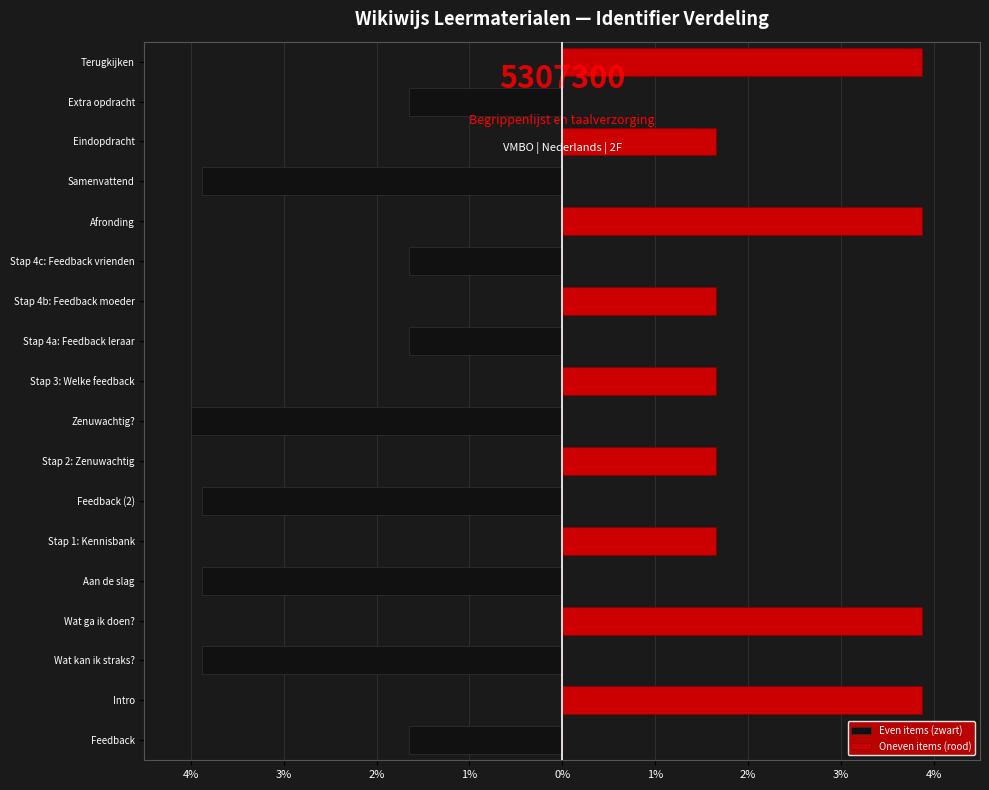

What is the difference between the second highest and second lowest values in the Oneven items (rood) series?

3.9